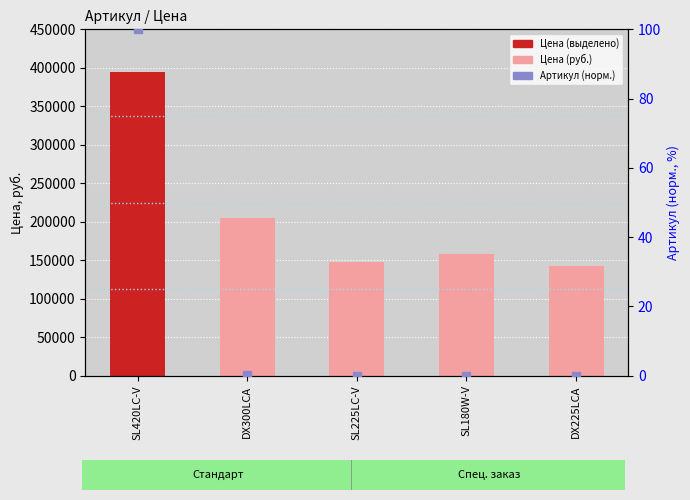

At which category is the sum across all series the highest?

SL420LC-V